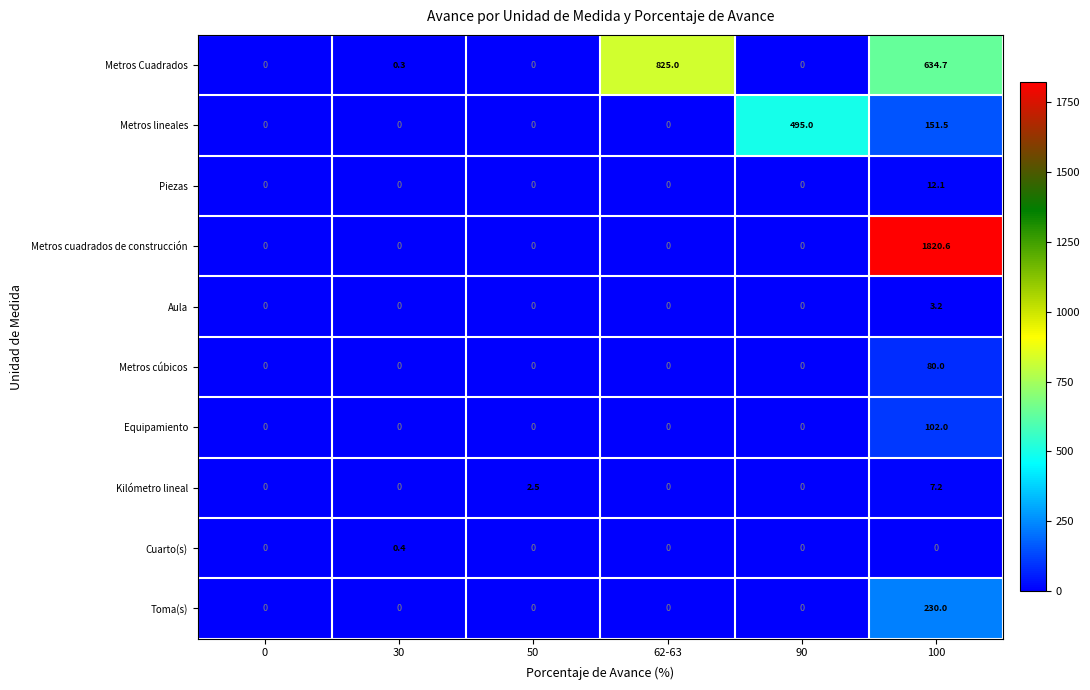

What is the maximum value shown in the chart?

1820.6